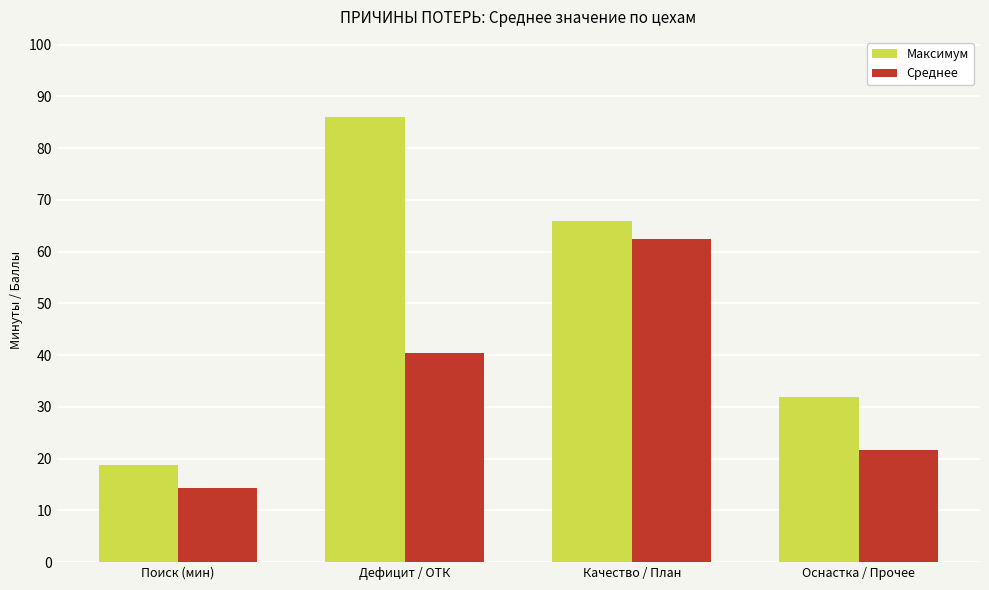

What is the difference between the maximum and minimum values in the Среднее series?

48.1